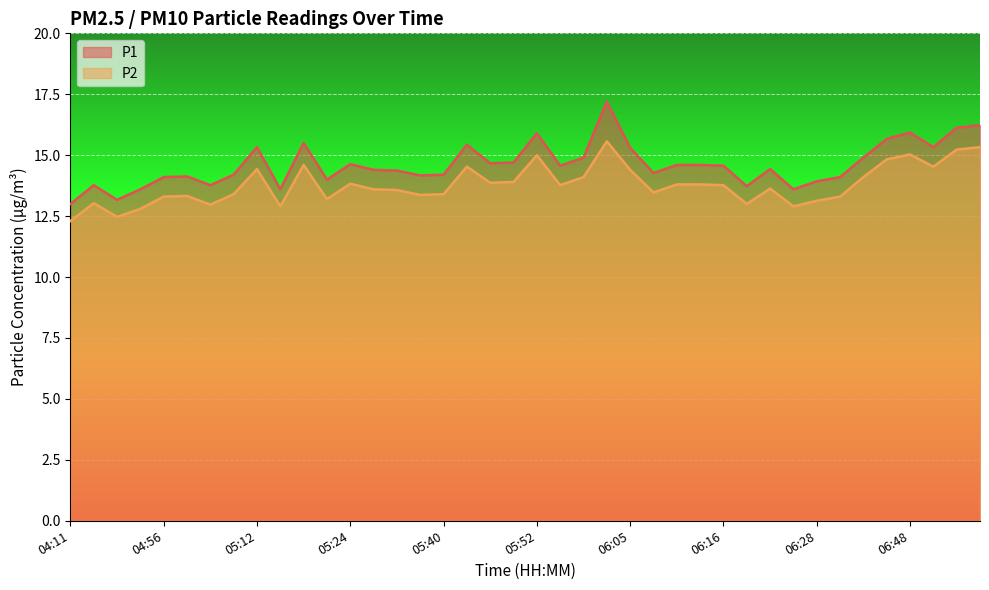

How many categories are shown in the chart?

40